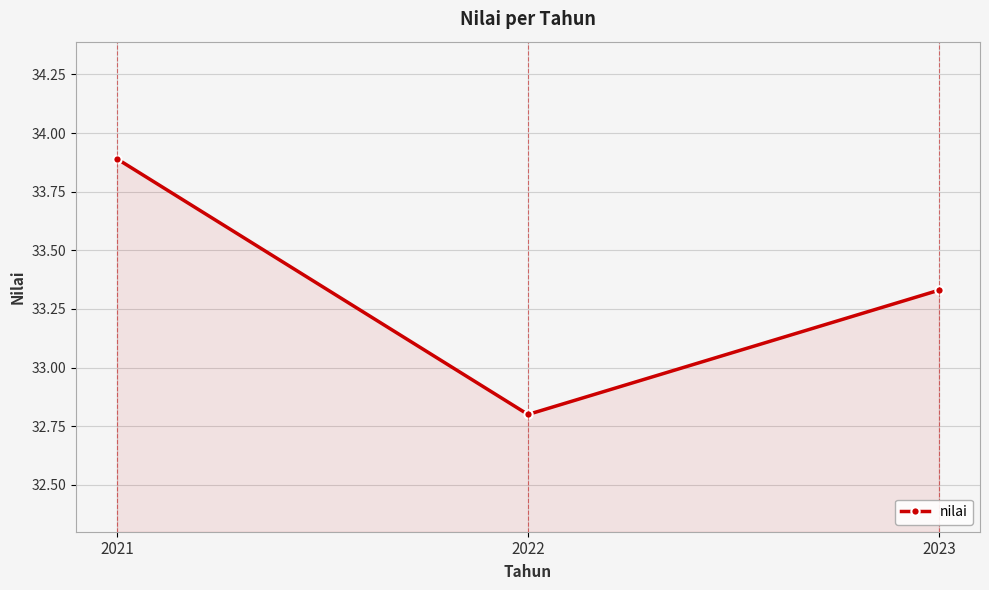

List the labels in order of value, smallest first.

2022, 2023, 2021